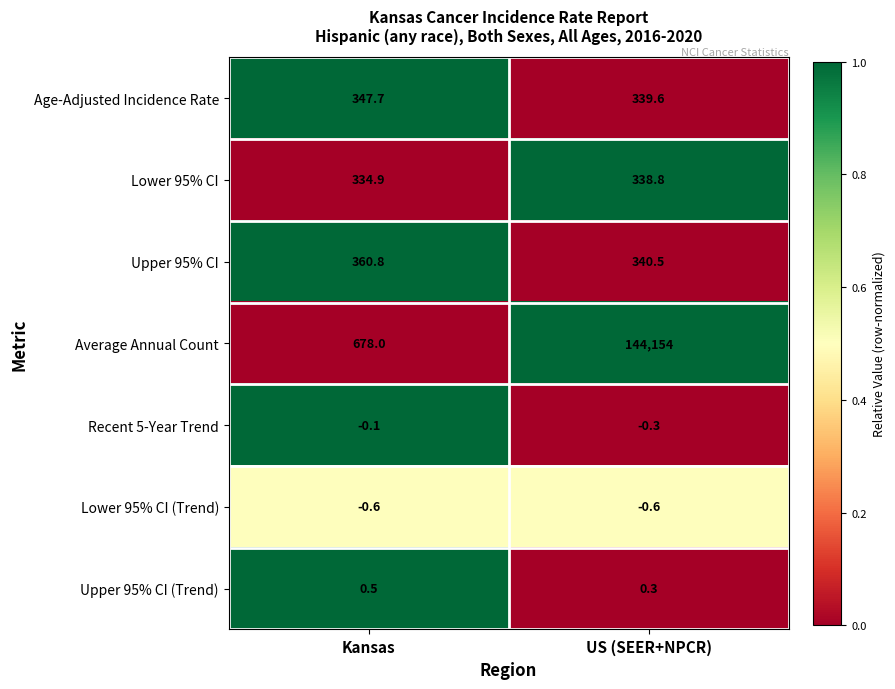

Reading left to right, what are all the values shown in this chart?

Age-Adjusted Incidence Rate: 347.7	339.6
Lower 95% CI: 334.9	338.8
Upper 95% CI: 360.8	340.5
Average Annual Count: 678.0	144154.0
Recent 5-Year Trend: -0.1	-0.3
Lower 95% CI (Trend): -0.6	-0.6
Upper 95% CI (Trend): 0.5	0.3